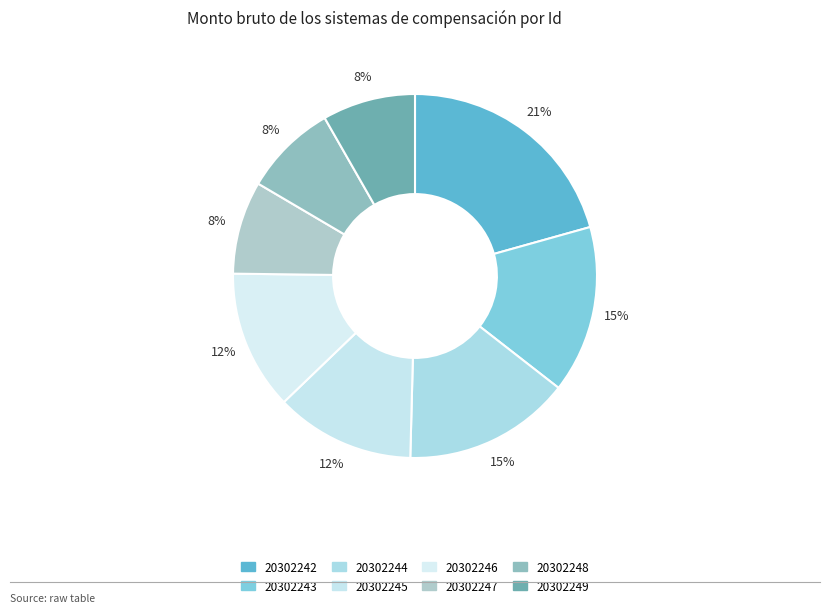

What is the largest slice in the pie chart?

20302242